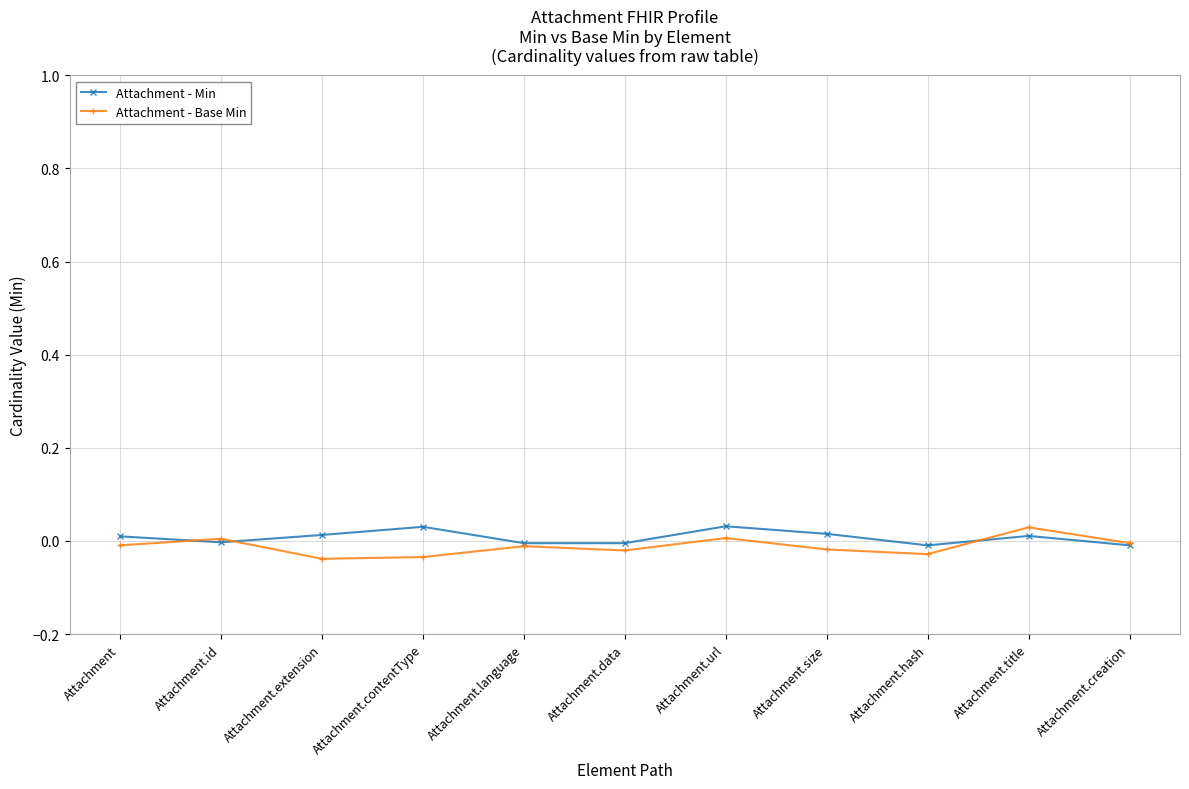

At Attachment.contentType, list the series in order from smallest to largest.

Attachment - Base Min, Attachment - Min